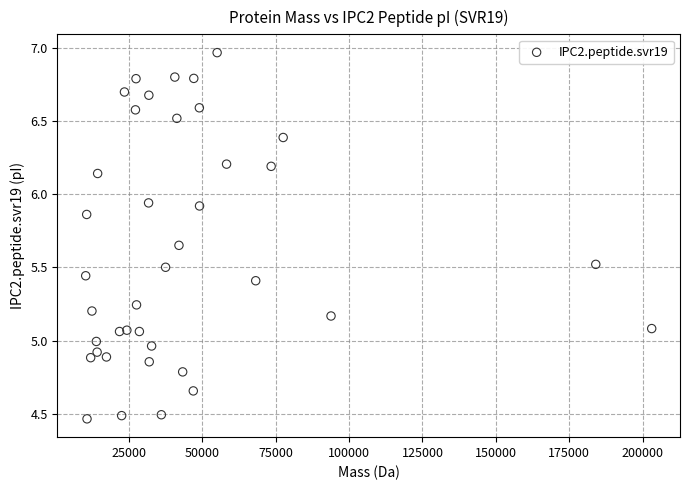

What is the range of Y values (max minus min)?

2.5